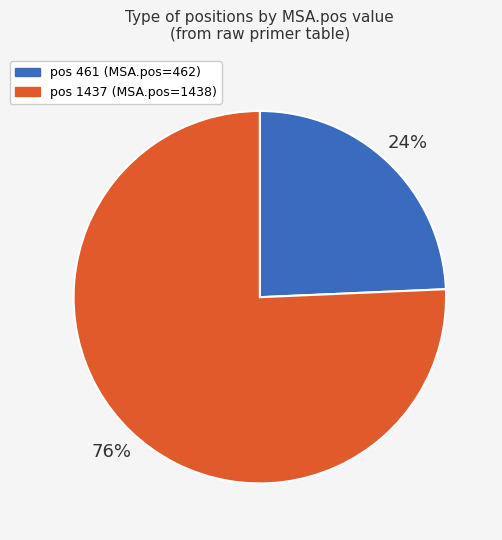

To the nearest percent, what is the average slice percentage?

50%